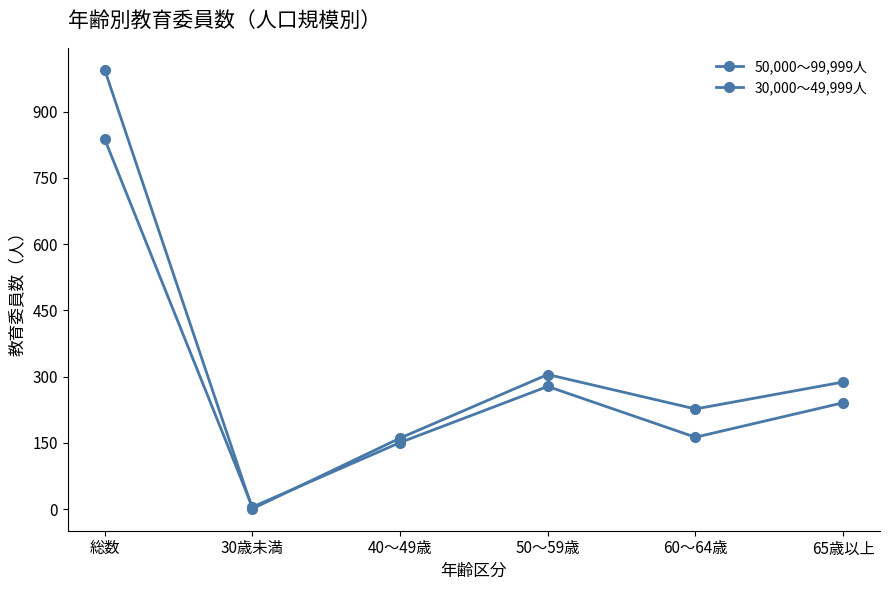

How many values in the 30,000～49,999人 series are below 288?

3